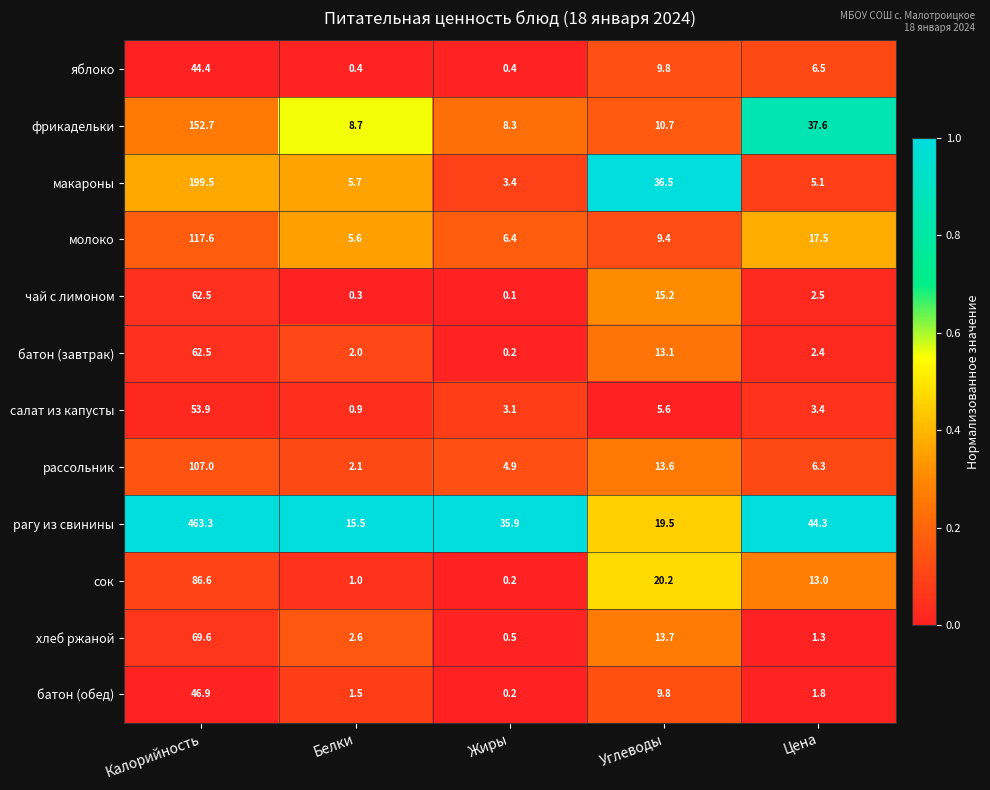

Which series has the largest range (max minus min)?

рагу из свинины